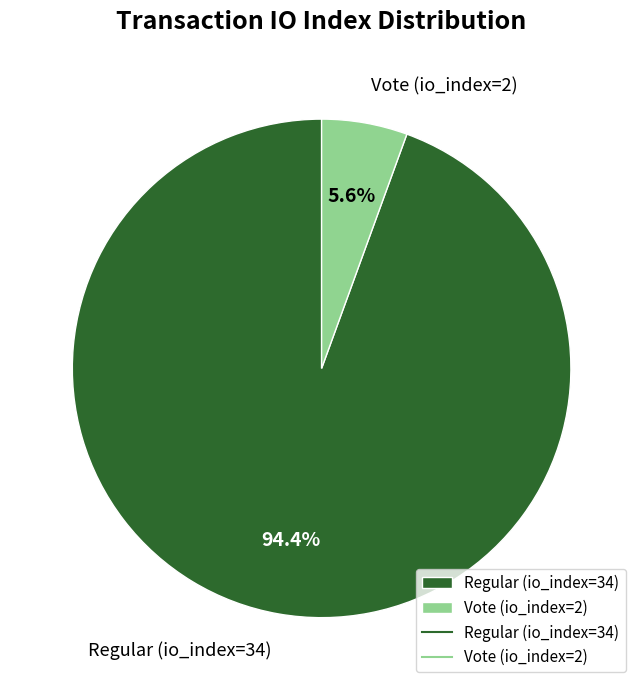

To the nearest percent, what portion does Vote (io_index=2) represent?

6%